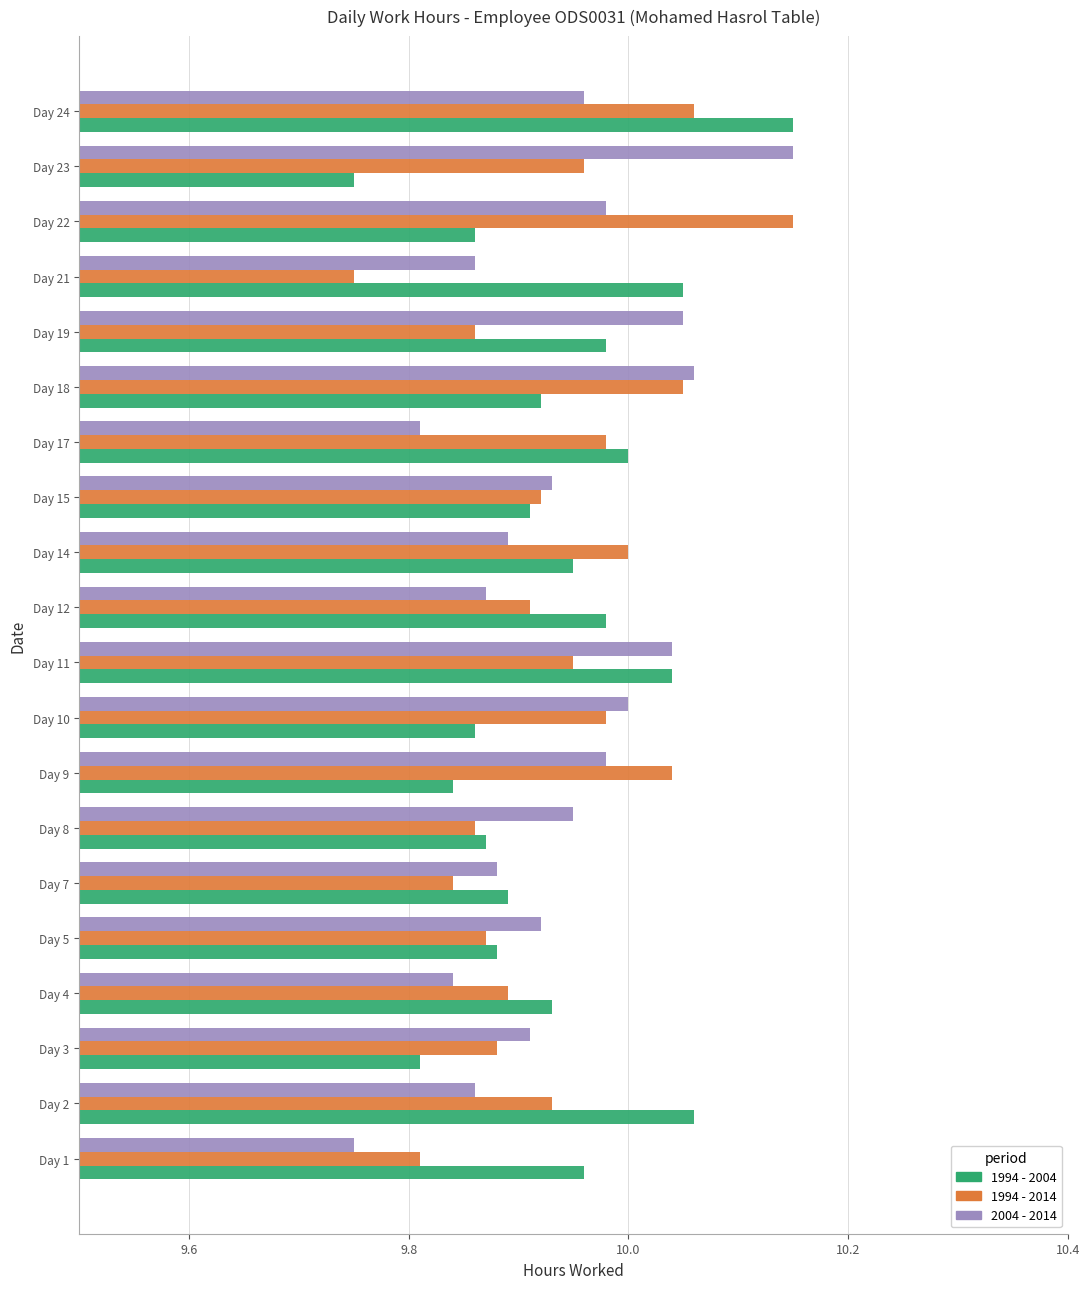

Which category has the lowest value in the 2004 - 2014 series?

Day 1